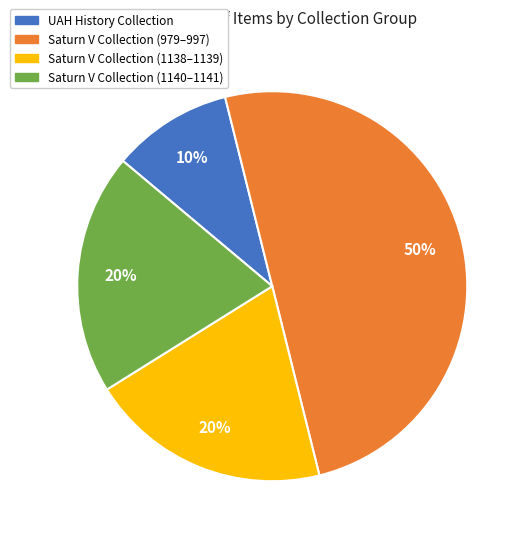

To the nearest percent, what is the difference between the largest and smallest slice percentages?

40%